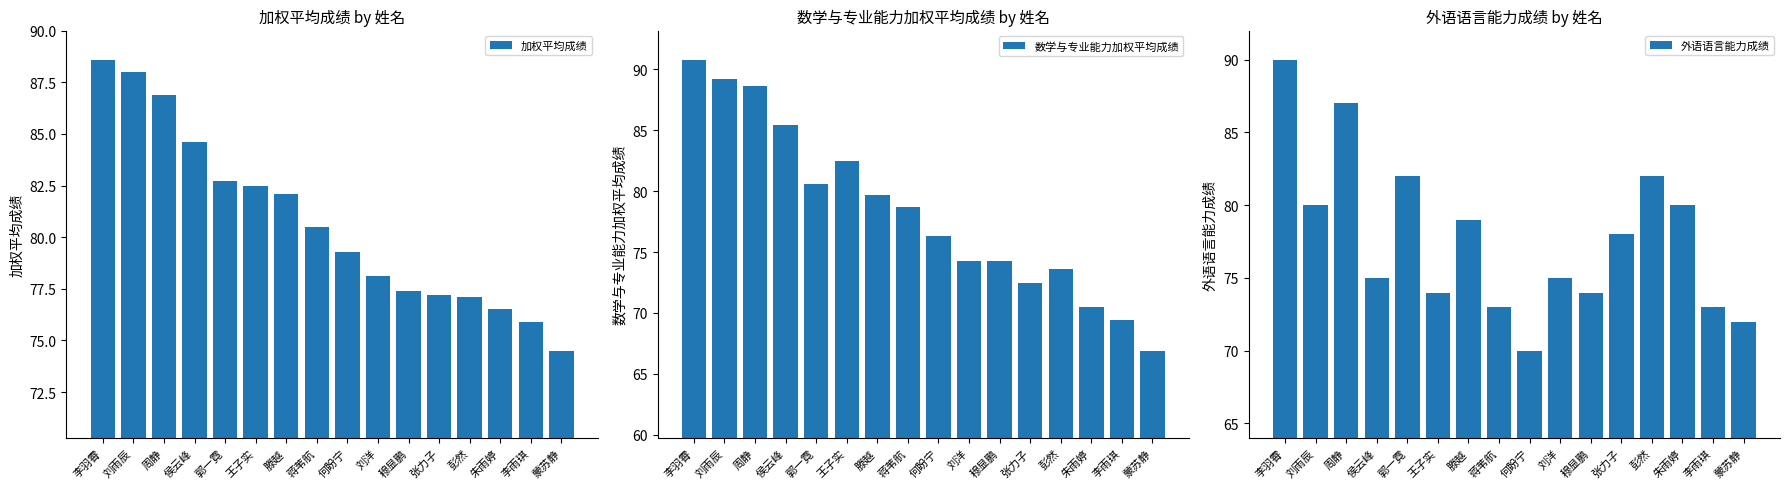

What are all the series names shown in the legend?

加权平均成绩, 数学与专业能力加权平均成绩, 外语语言能力成绩